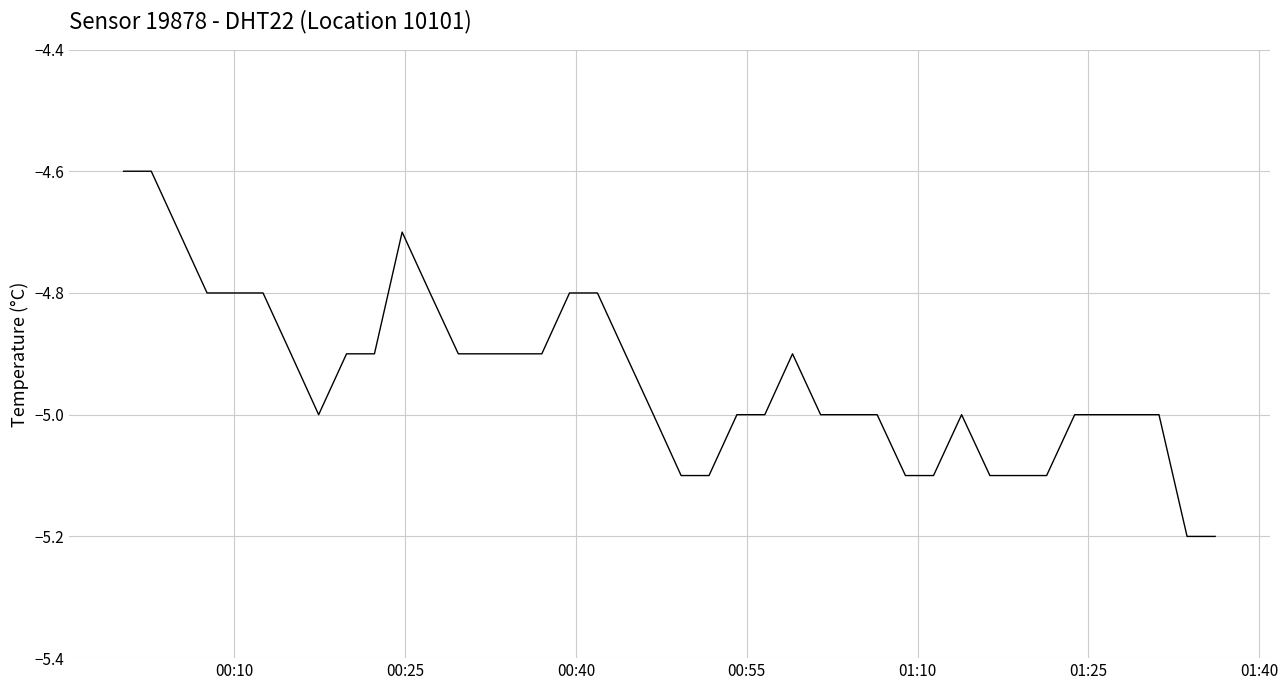

What is the difference between the maximum and minimum values?

0.6